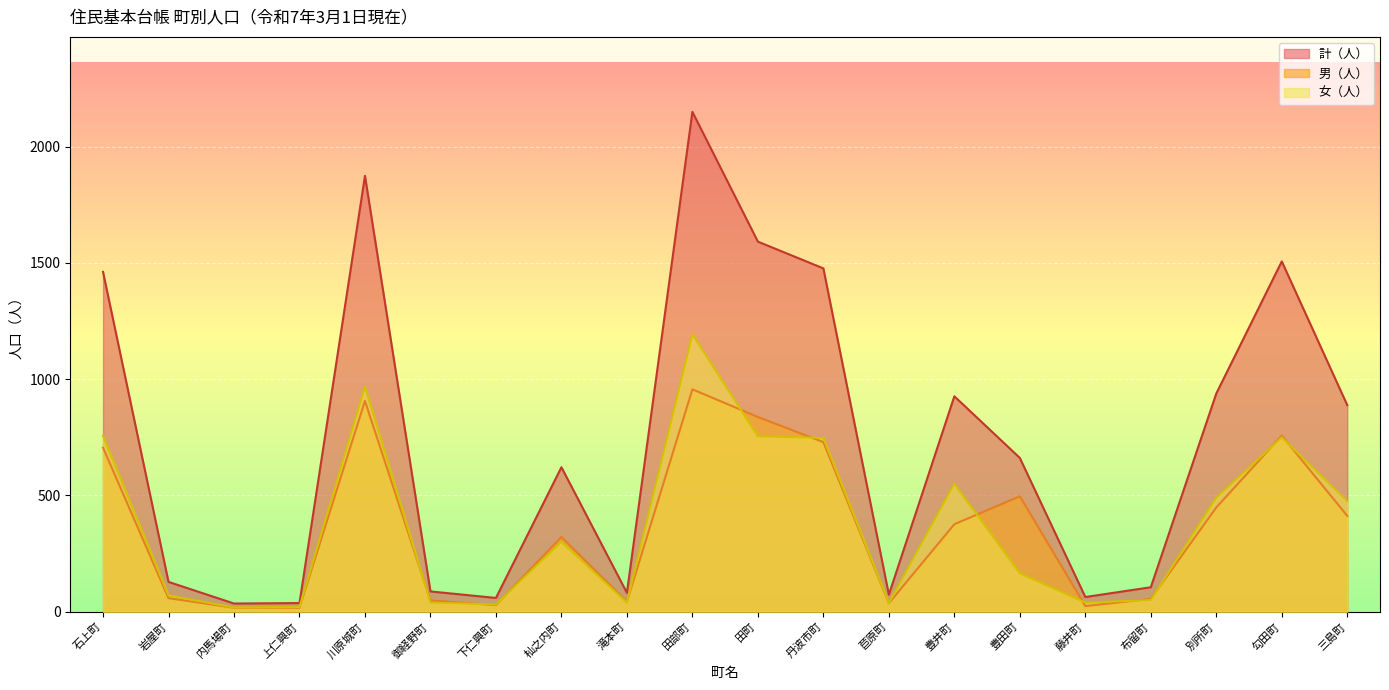

True or false: 女（人） has a value of 300 at 杣之内町.

True